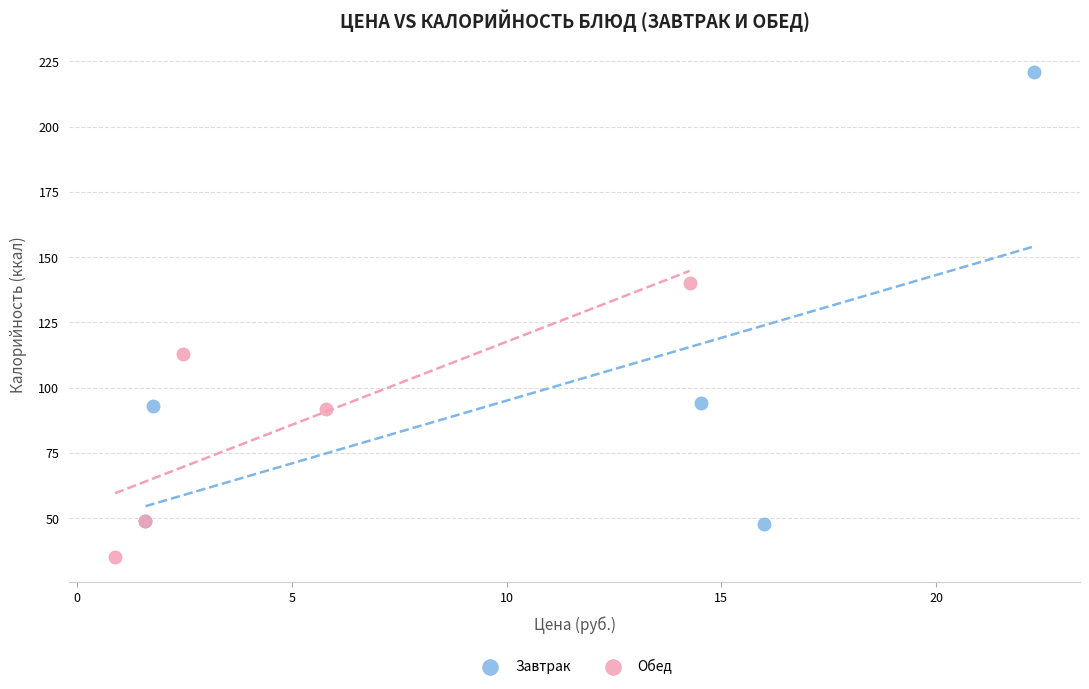

Which series has the largest Y range (max minus min)?

Завтрак